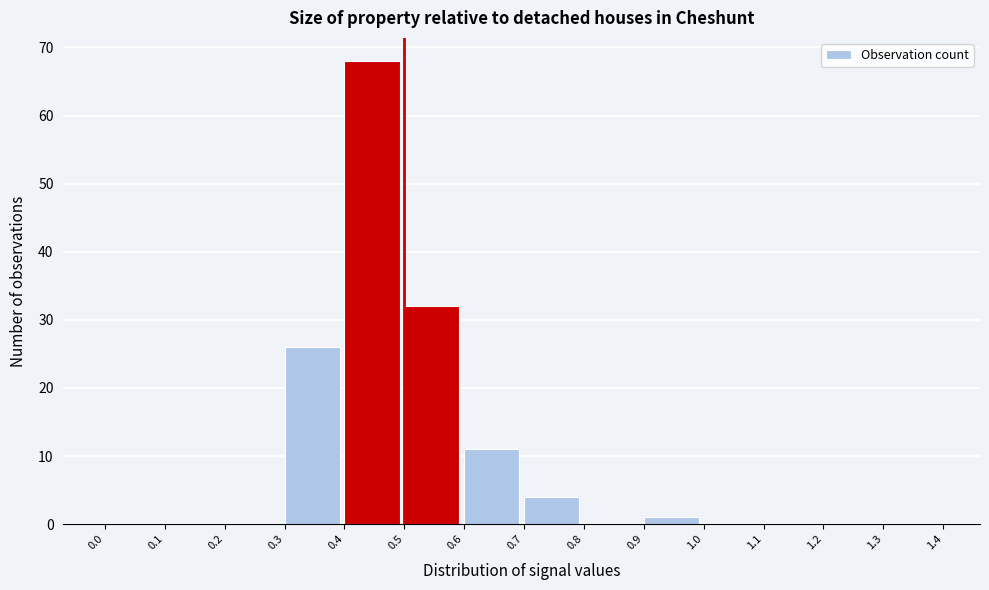

Reading left to right, transcribe this chart: for each bar, give the range it covers on the x-axis and its height. The values are not printed on the chart, so give them approximately, as read against the axis.

0.0 to 0.1: 0
0.1 to 0.2: 0
0.2 to 0.3: 0
0.3 to 0.4: 26
0.4 to 0.5: 68
0.5 to 0.6: 32
0.6 to 0.7: 11
0.7 to 0.8: 4
0.8 to 0.9: 0
0.9 to 1.0: 1
1.0 to 1.1: 0
1.1 to 1.2: 0
1.2 to 1.3: 0
1.3 to 1.4: 0